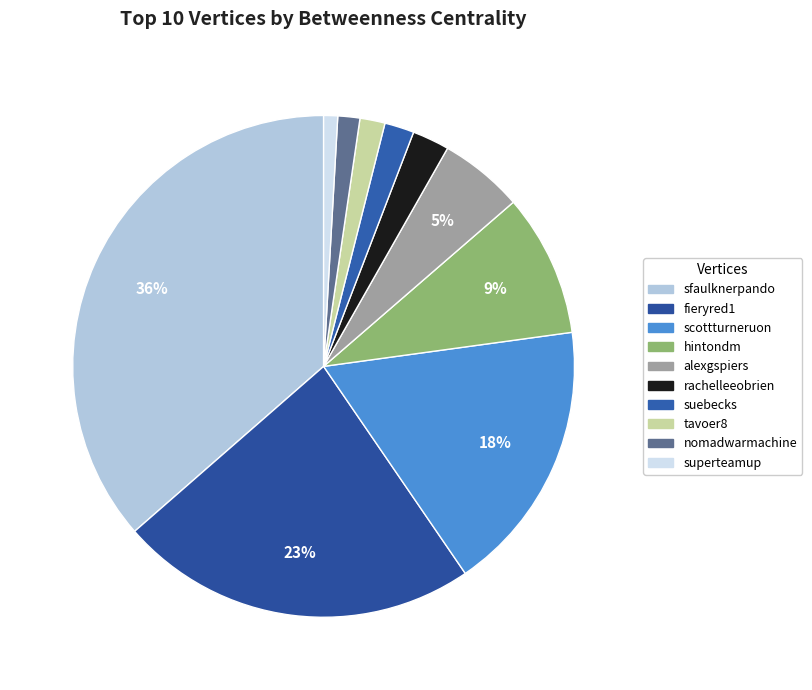

Is there a majority slice in this chart?

No